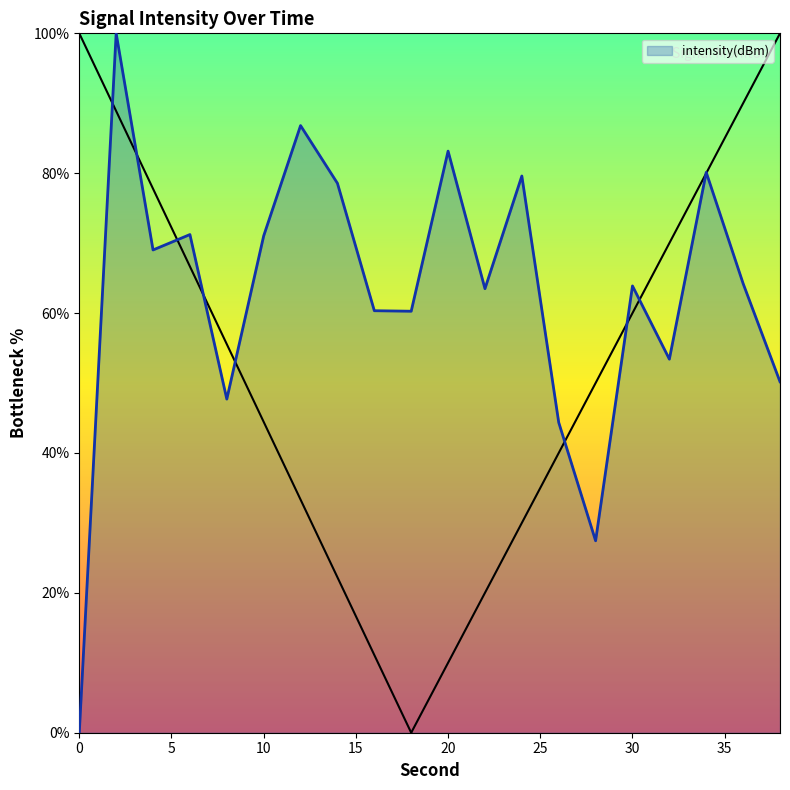

What is the change in value from 4 to 16?

-8.7